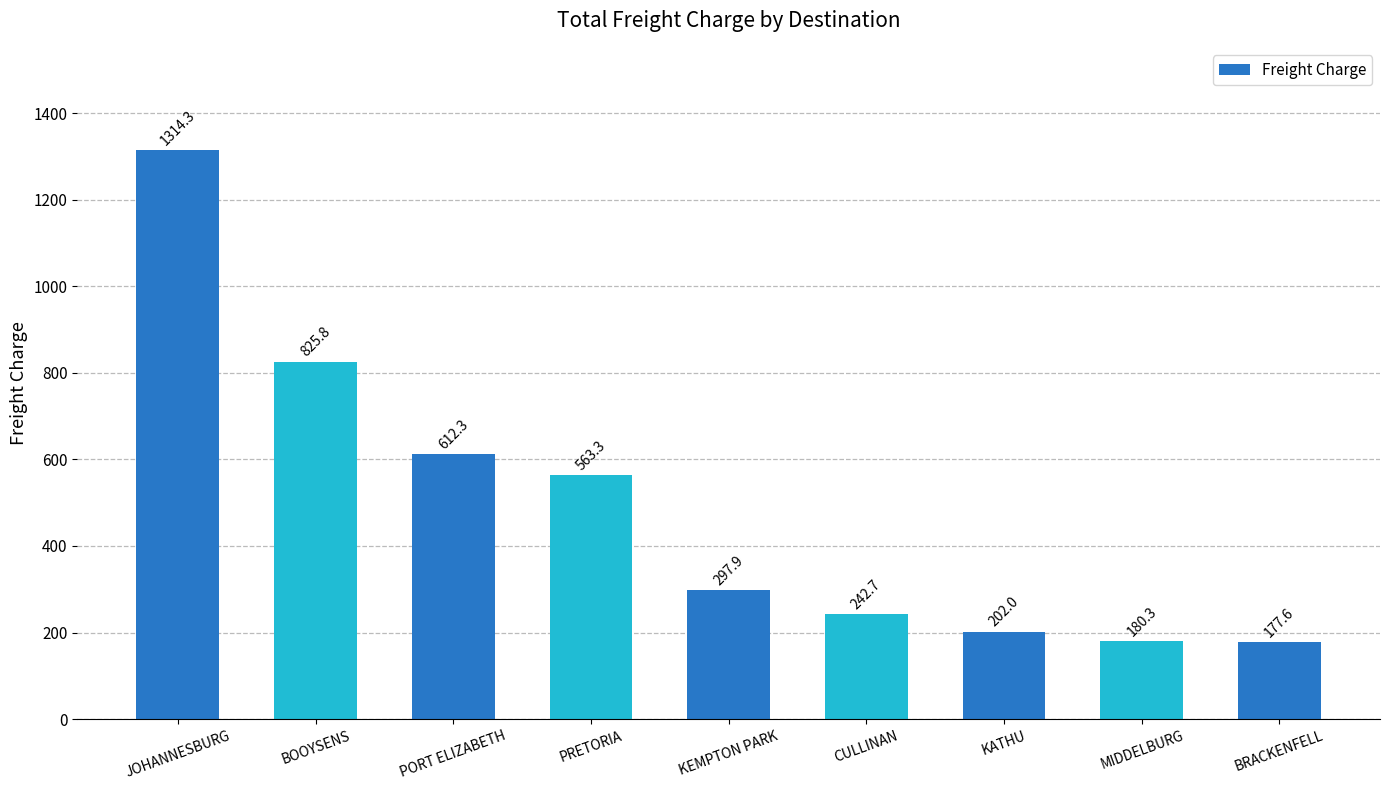

Is it true that the value at KATHU is 202.0?

True